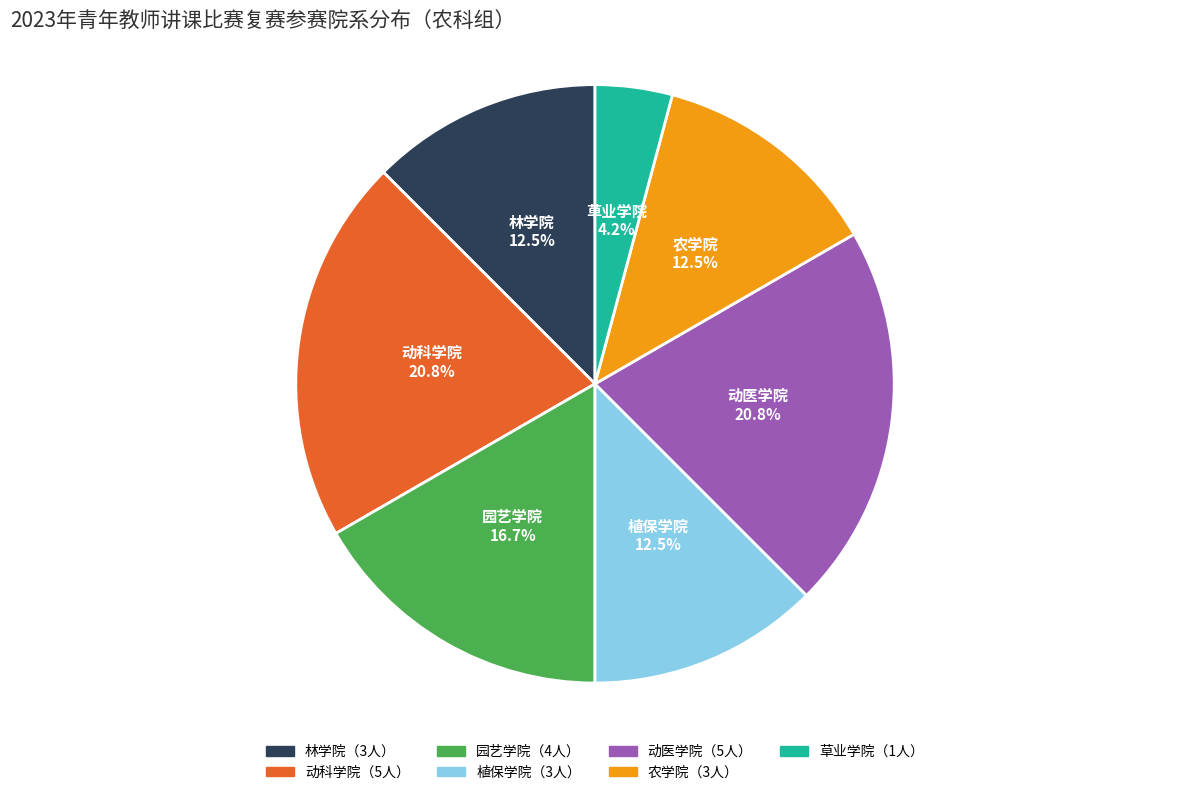

What percentage is NOT represented by 草业学院?

95.8%